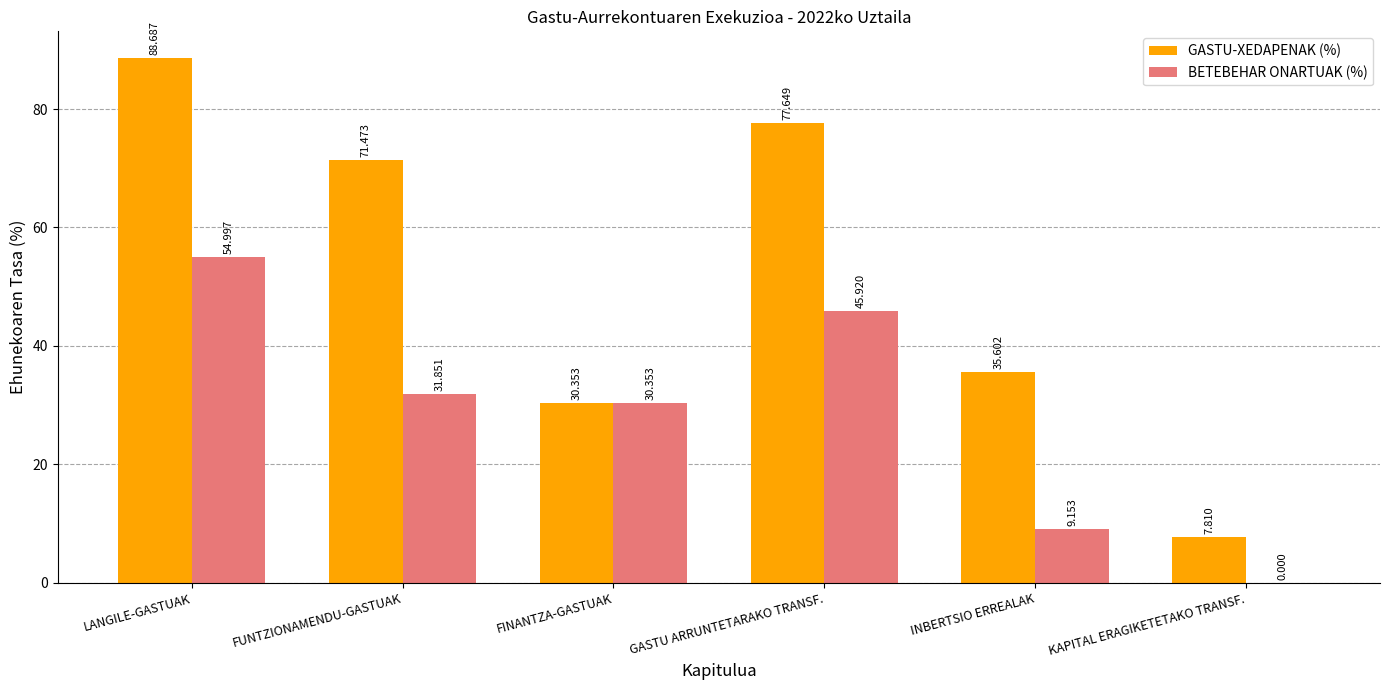

What value does the GASTU-XEDAPENAK (%) series have at INBERTSIO ERREALAK?

35.6